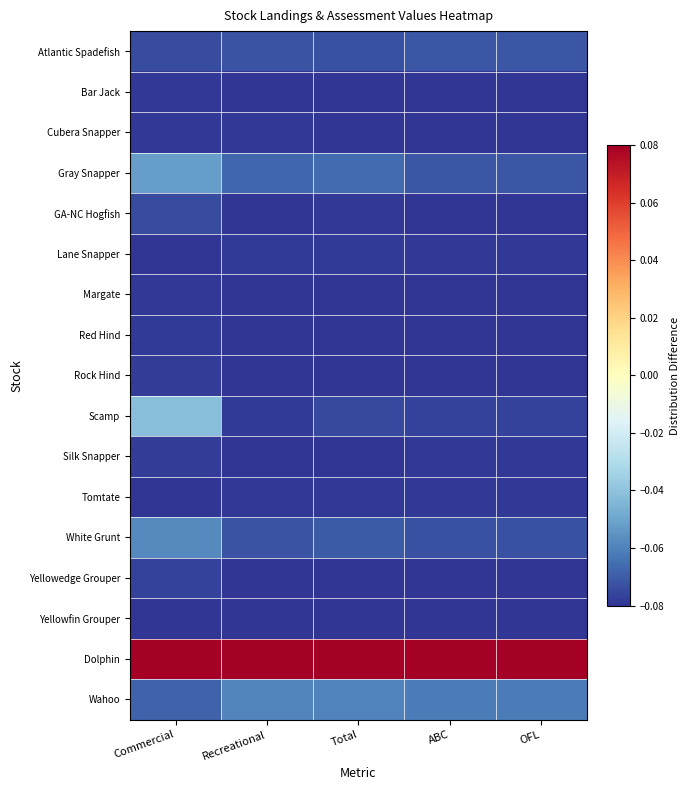

What is the difference between the highest and lowest values at ABC?

0.2